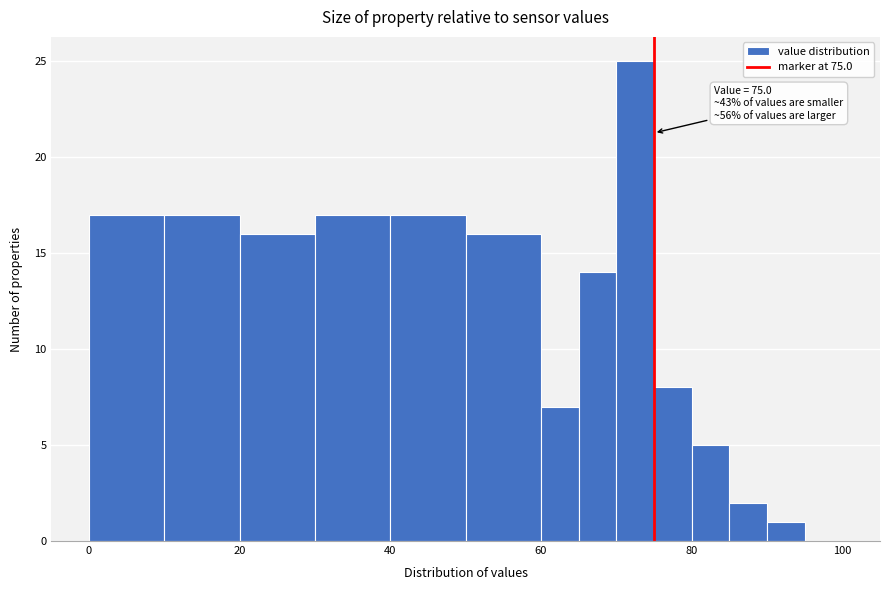

Read against the x-axis, roughly where is the centre of the tallest bar?

72